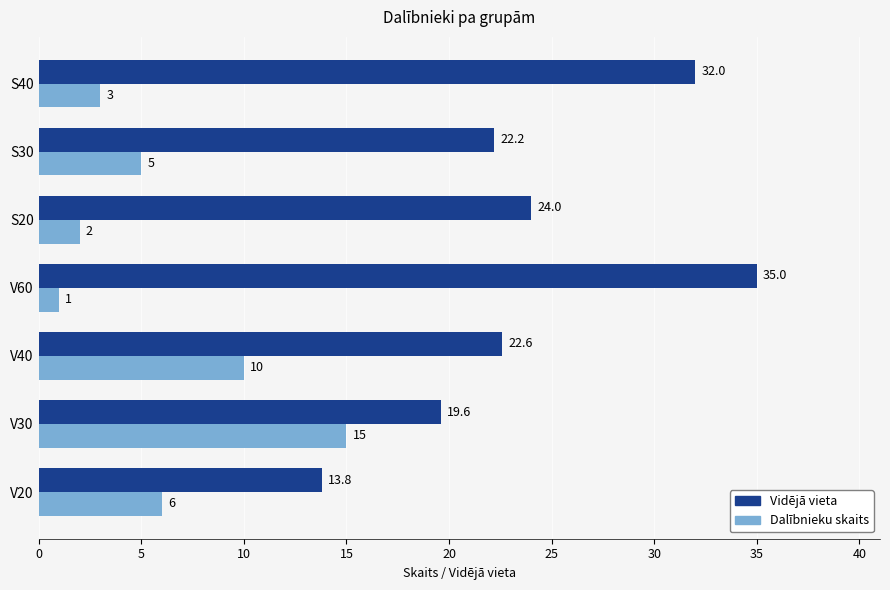

The Vidējā vieta series shows 53.0 at S40. True or false?

False